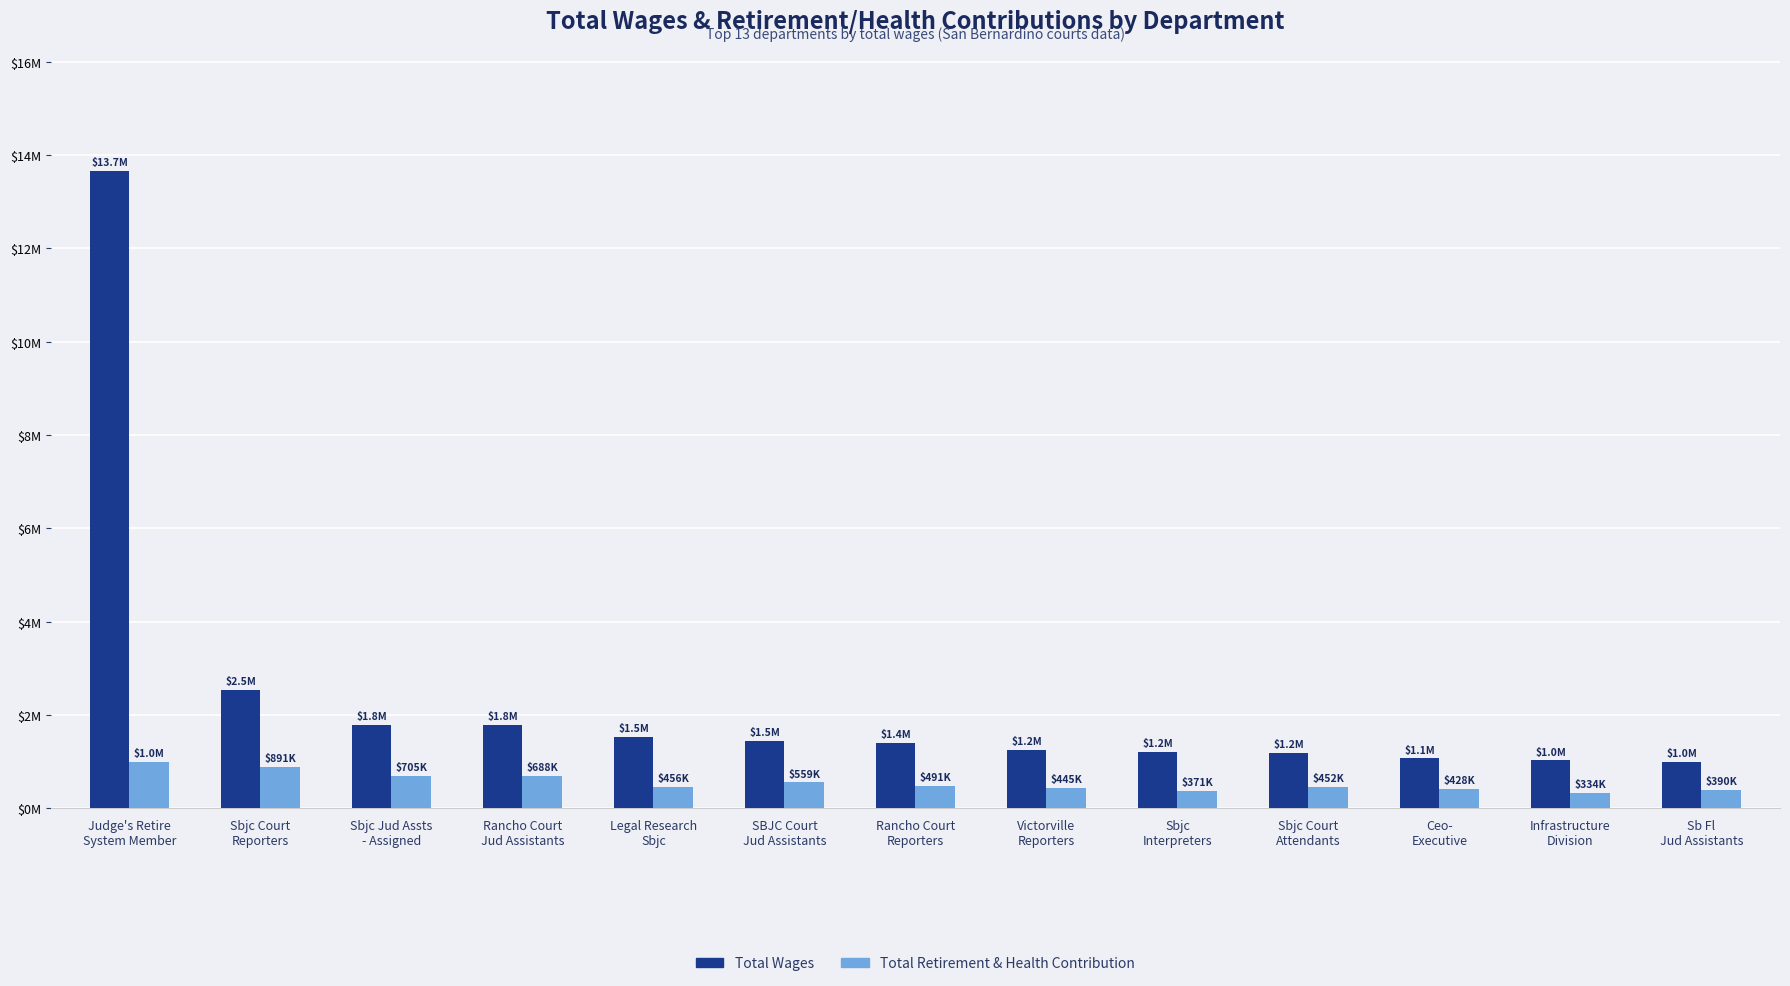

Which label corresponds to the largest value in the chart?

Judge's Retire
System Member